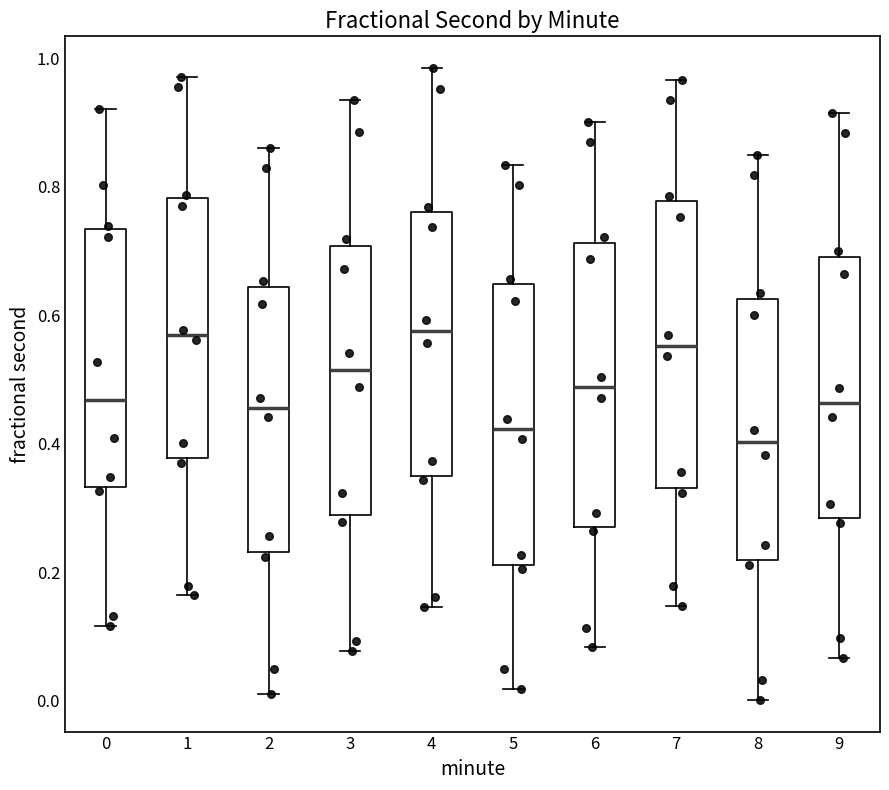

Where is the upper edge of the box at x = 6 on the y-axis? The values are not printed on the chart, so give them approximately, as read against the axis.

0.72